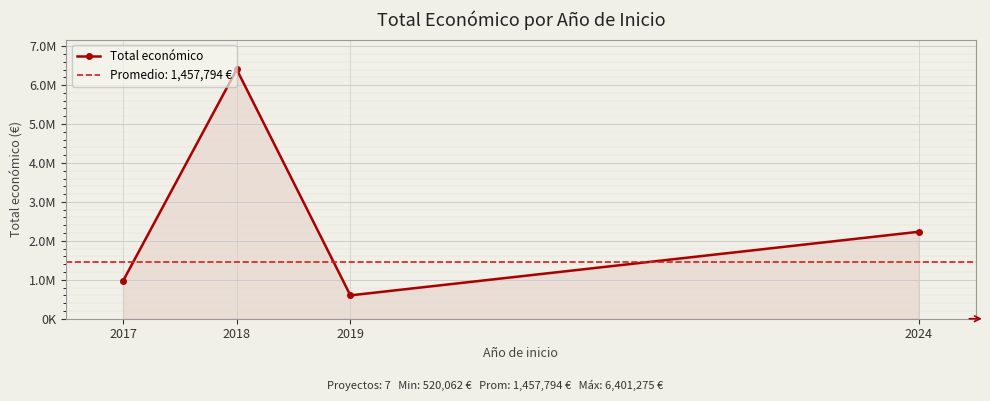

Reading right to left, what are all the values shown in this chart?

2024=2233327	2019=599962	2018=6401275	2017=969996